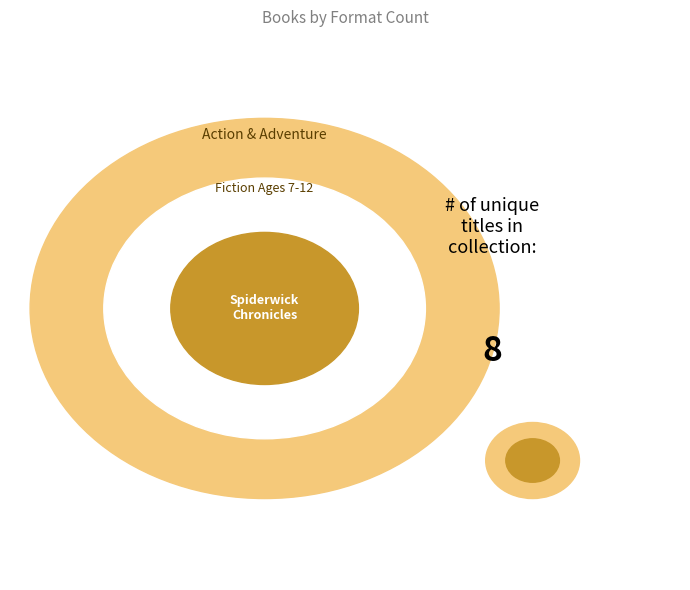

To the nearest percent, what is the average slice percentage?

12%